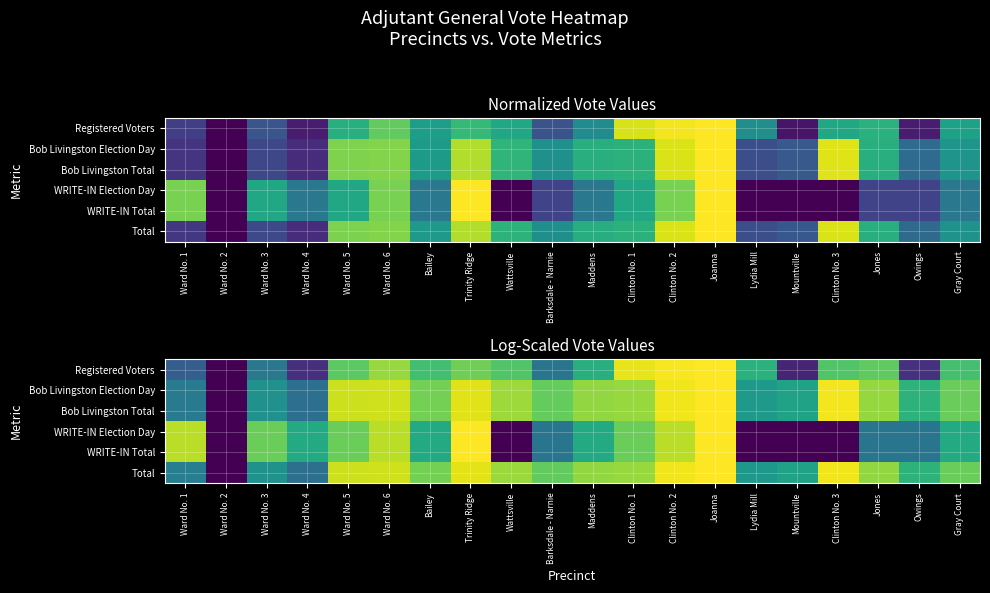

At which category does the chart reach its minimum across all series?

Ward No. 2